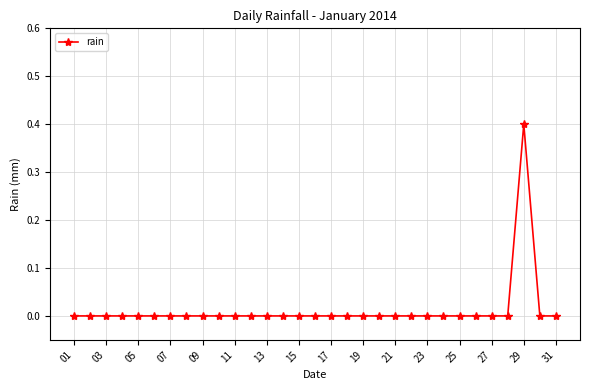

What is the sum of all values?

0.4